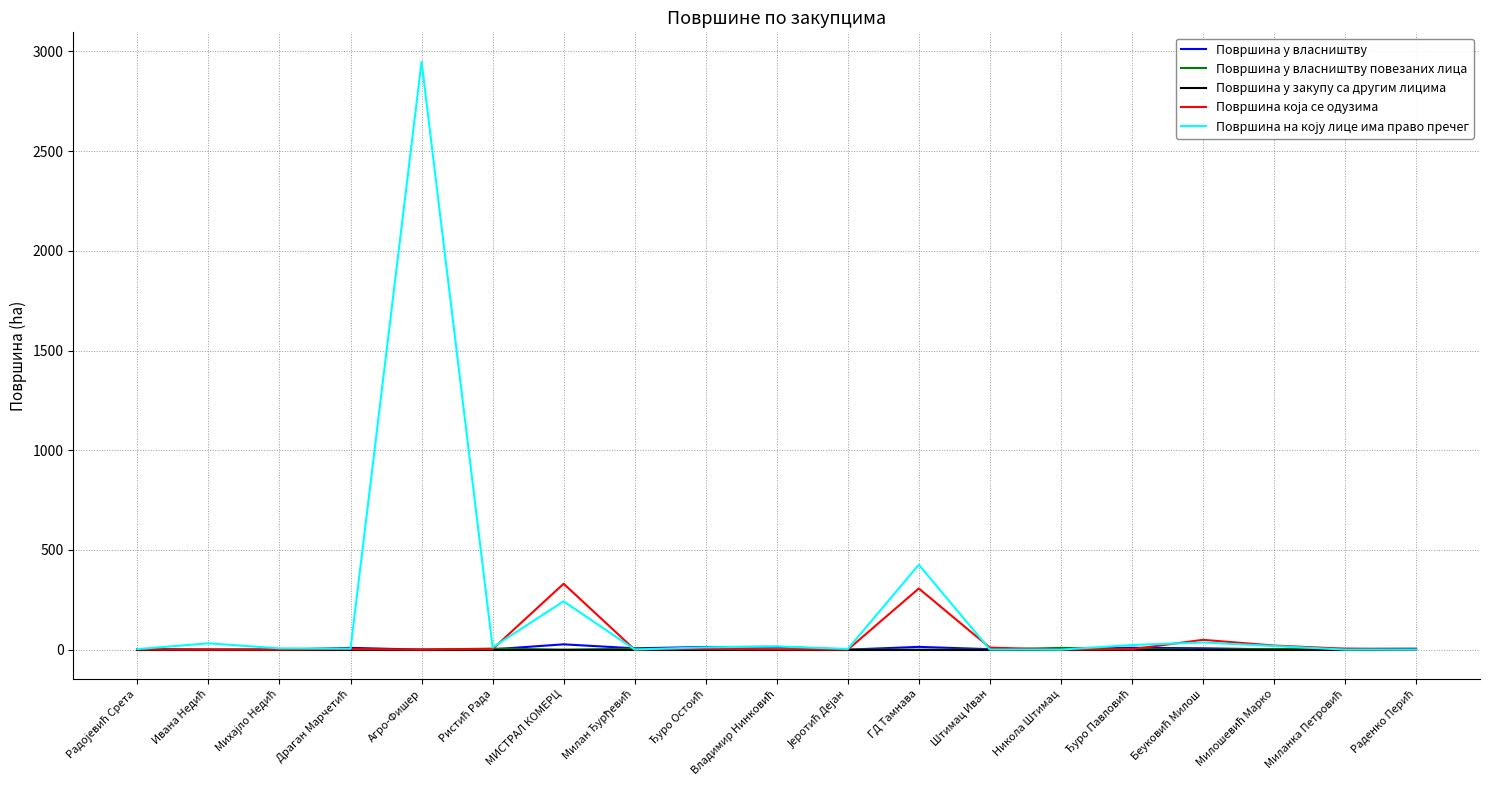

What is the maximum value shown in the chart?

2948.3